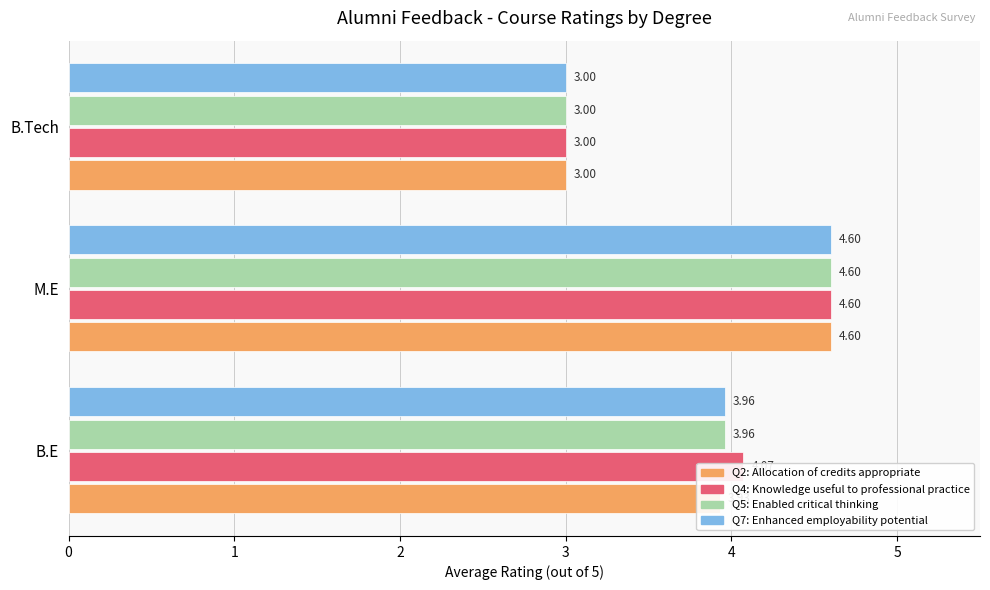

At which label is Q4: Knowledge useful to professional practice closest to 3?

B.Tech